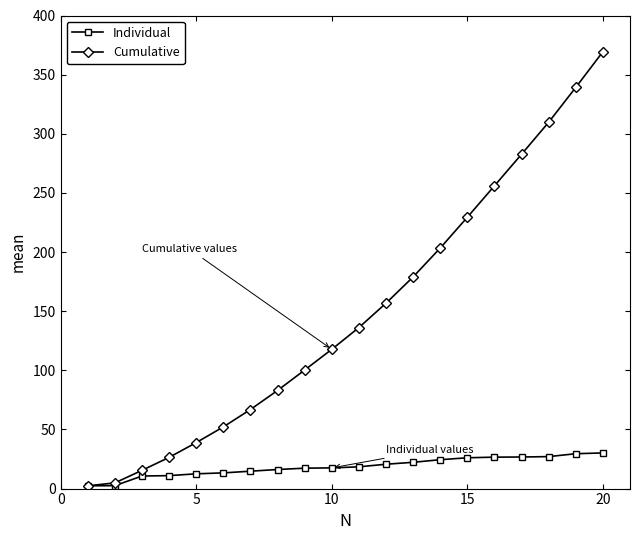

List the series in order of their peak value, highest first.

Cumulative, Individual